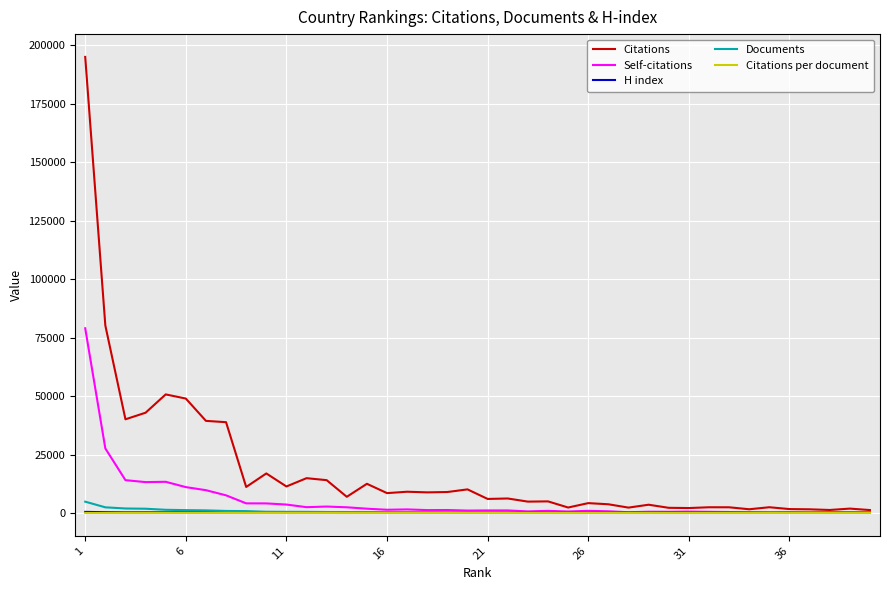

What is the maximum value shown in the chart?

195007.0